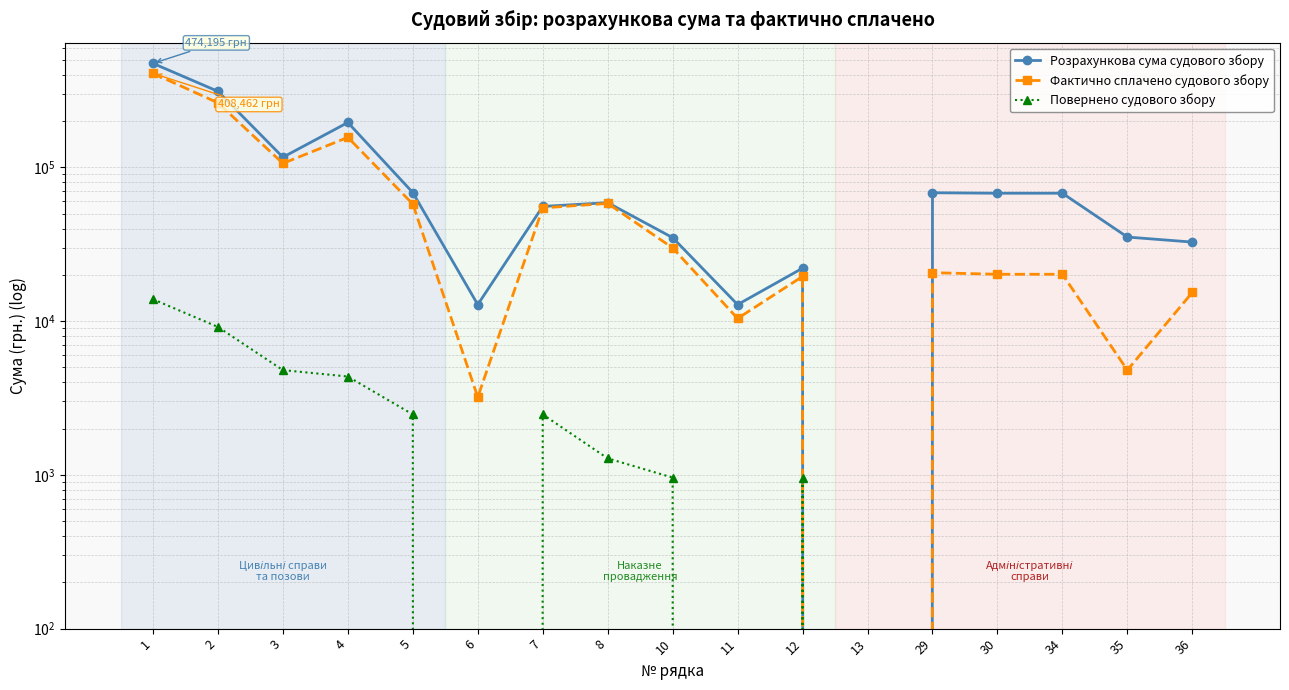

What is the approximate value of Повернено судового збору at 2?

9160.0